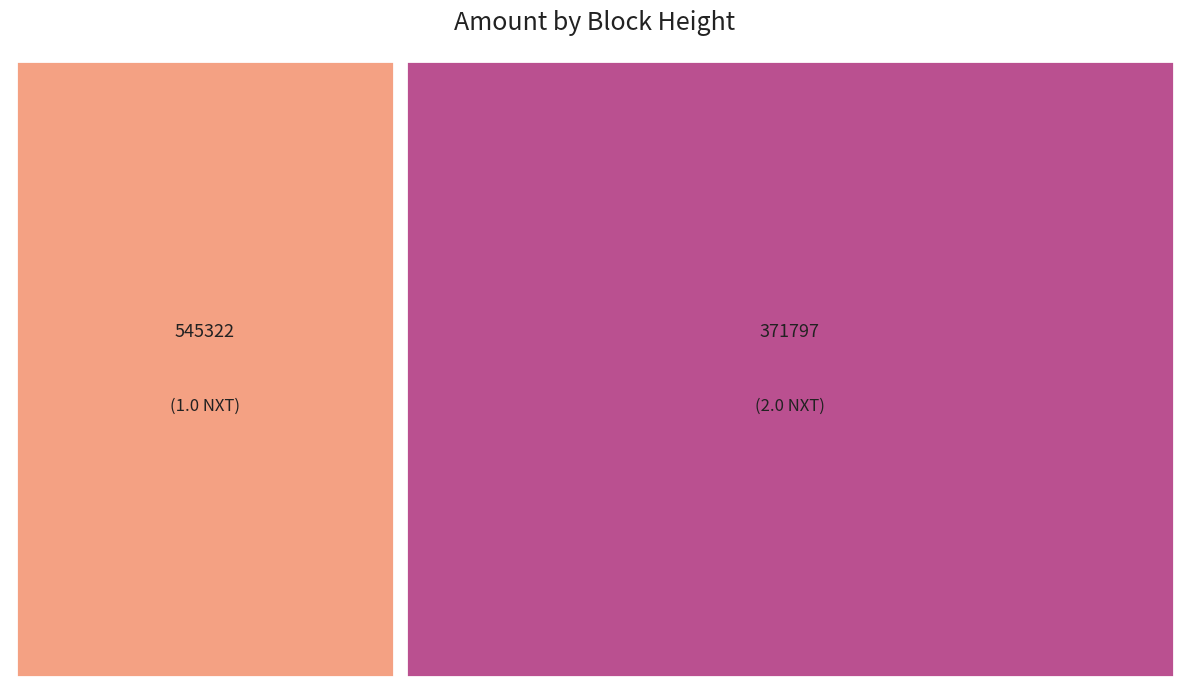

What is the ratio of the value at 371797 to the value at 545322?

2.0